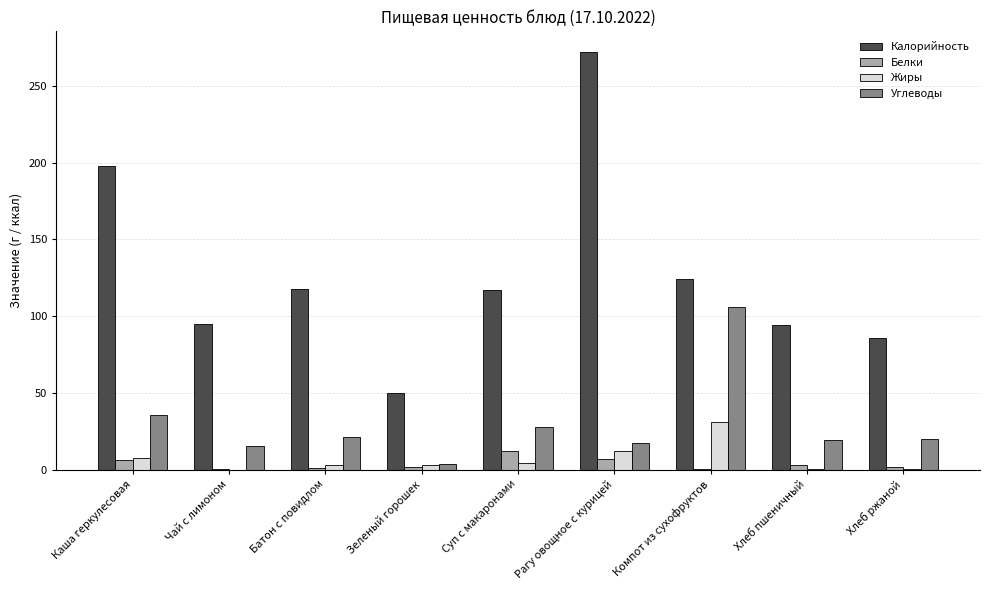

Between Батон с повидлом and Суп с макаронами, which series saw the biggest shift?

Белки